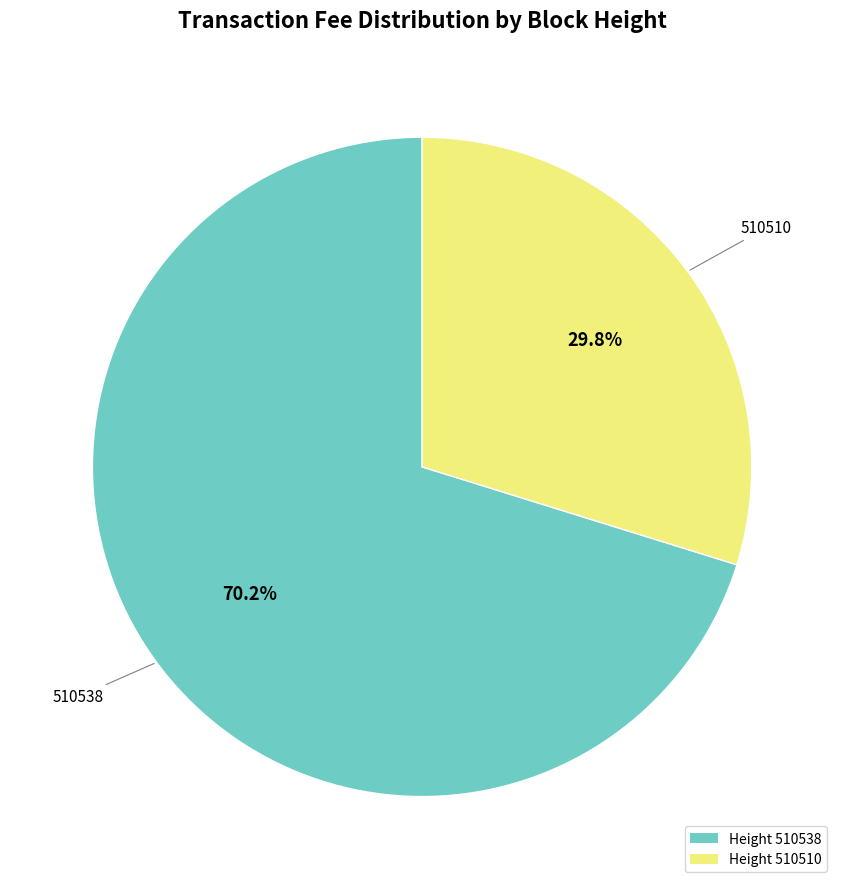

How many segments does this pie chart have?

2